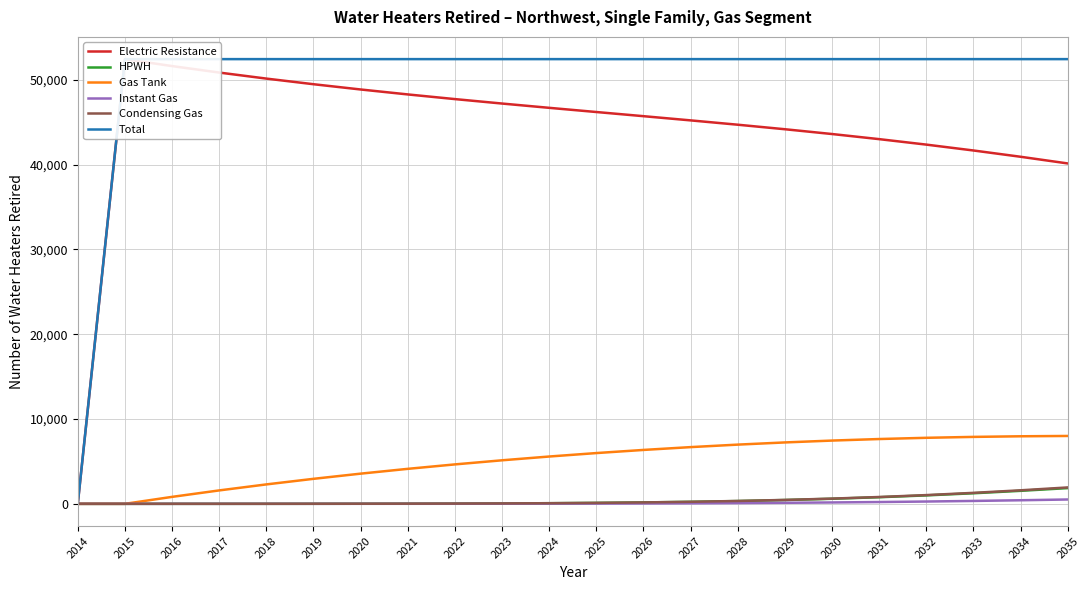

How many series are shown in this chart?

6